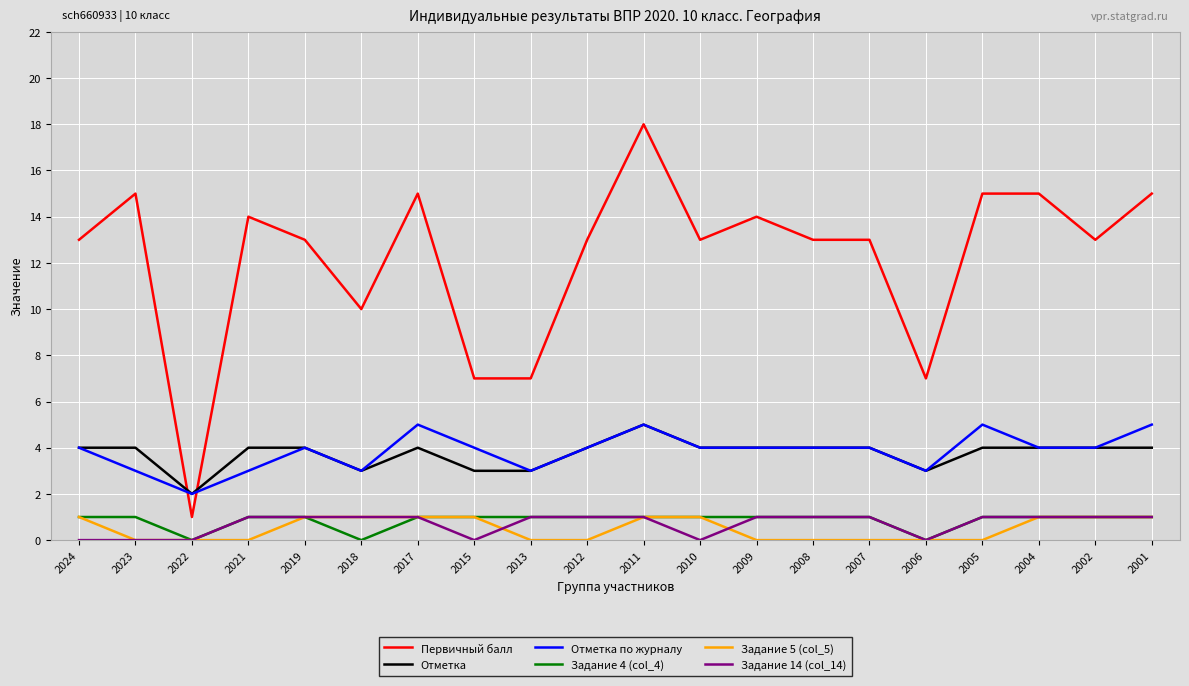

The Отметка series shows 1 at 2015. True or false?

False